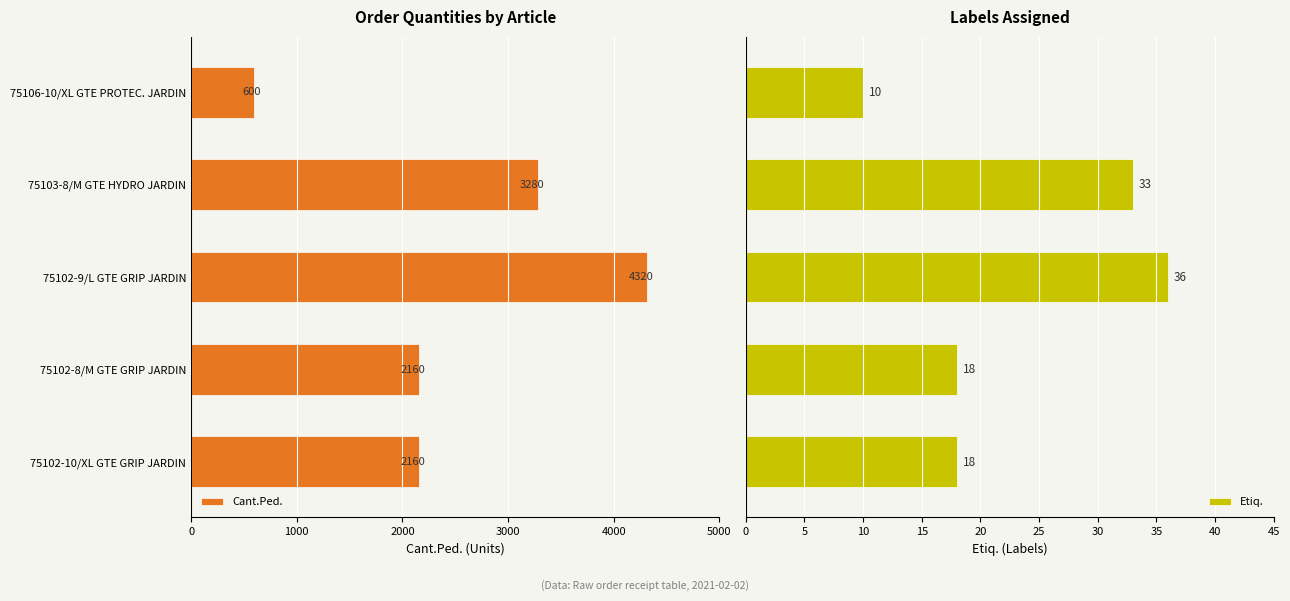

What is the lowest value of the Etiq. series?

10